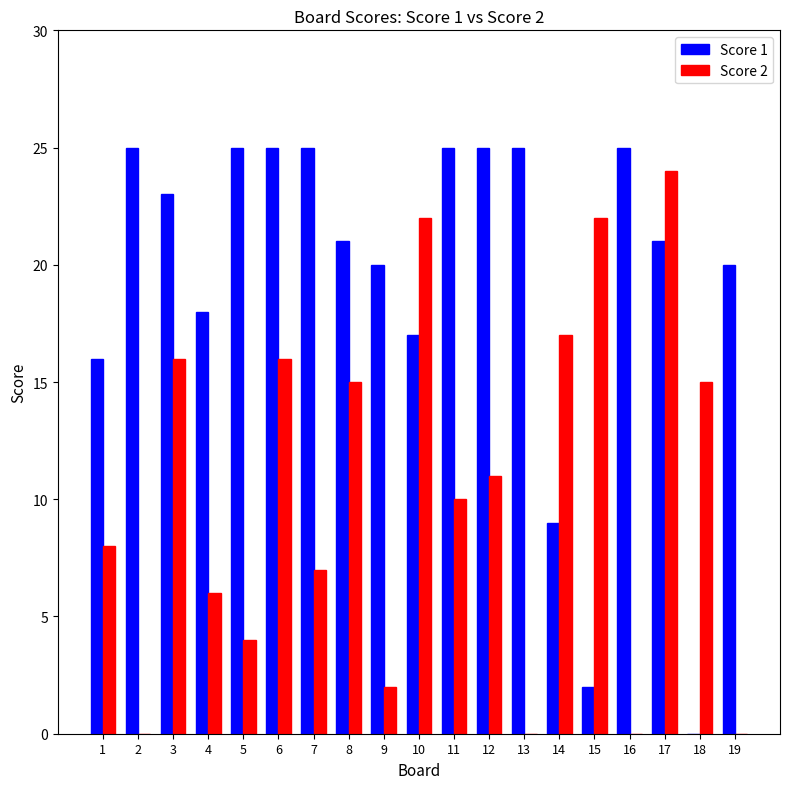

What is the approximate value of Score 1 at 14, to the nearest 5?

10